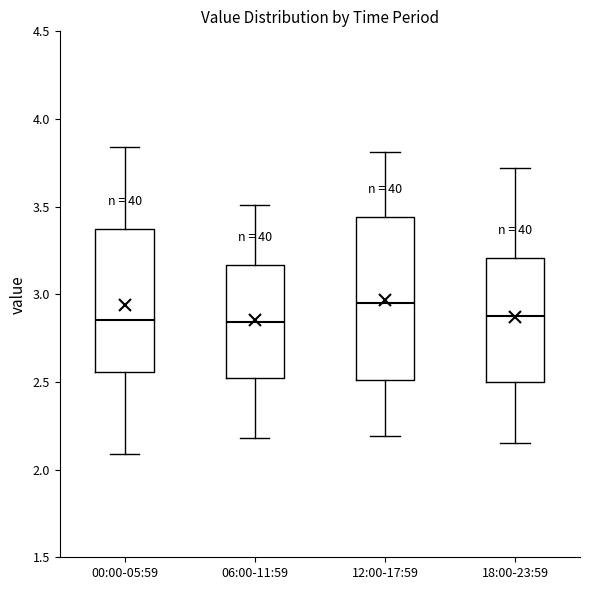

Where does the median line of the box for 18:00-23:59 sit on the y-axis? The values are not printed on the chart, so give them approximately, as read against the axis.

2.90